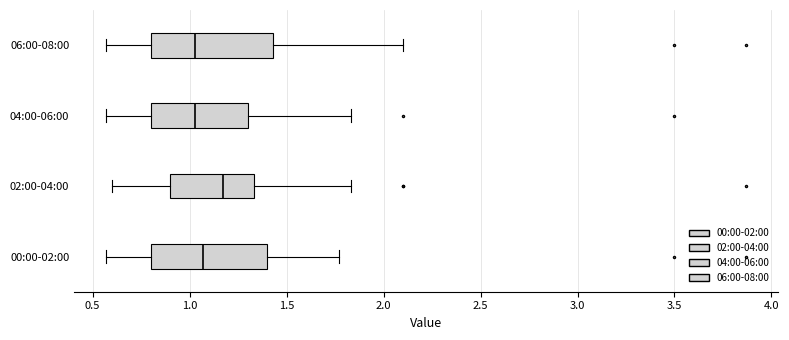

Reading bottom to top, read every box against the x-axis: the position of its median line, the range the box covers, and the ends of its whiskers. The values are not printed on the chart, so give them approximately, as read against the axis.

00:00-02:00: median 1.05, box 0.80 to 1.40, whiskers 0.55 to 1.75
02:00-04:00: median 1.15, box 0.90 to 1.35, whiskers 0.60 to 1.85
04:00-06:00: median 1.05, box 0.80 to 1.30, whiskers 0.55 to 1.85
06:00-08:00: median 1.05, box 0.80 to 1.45, whiskers 0.55 to 2.10